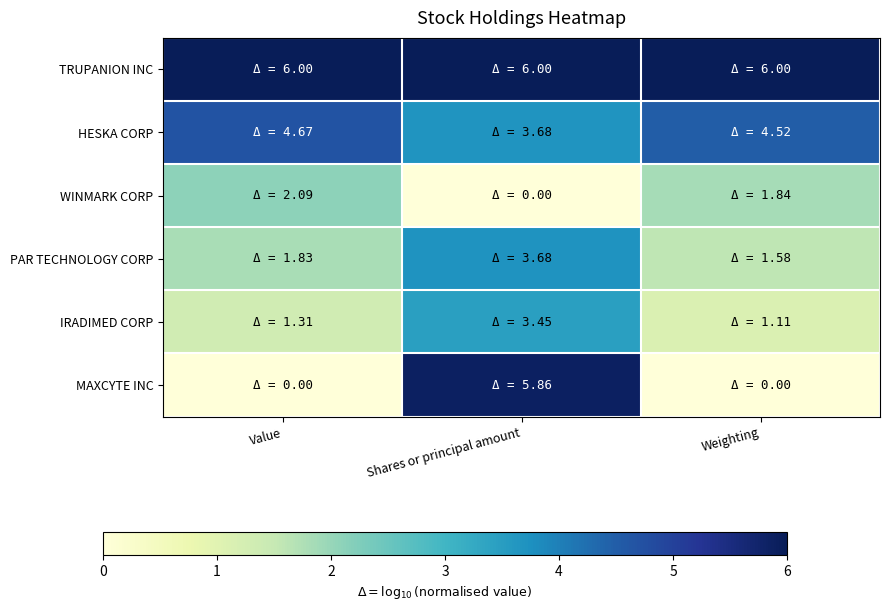

Reading left to right, transcribe all the data shown in this chart.

TRUPANION INC: Value=6.0	Shares or principal amount=6.0	Weighting=6.0
HESKA CORP: Value=4.7	Shares or principal amount=3.7	Weighting=4.5
WINMARK CORP: Value=2.1	Shares or principal amount=0.0	Weighting=1.8
PAR TECHNOLOGY CORP: Value=1.8	Shares or principal amount=3.7	Weighting=1.6
IRADIMED CORP: Value=1.3	Shares or principal amount=3.4	Weighting=1.1
MAXCYTE INC: Value=0.0	Shares or principal amount=5.9	Weighting=0.0